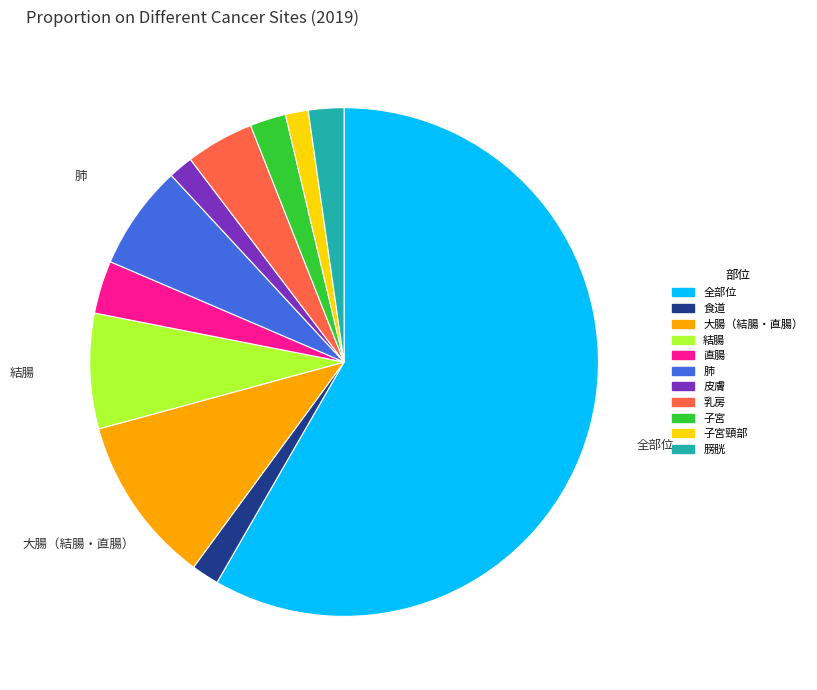

Which slice is the largest?

全部位